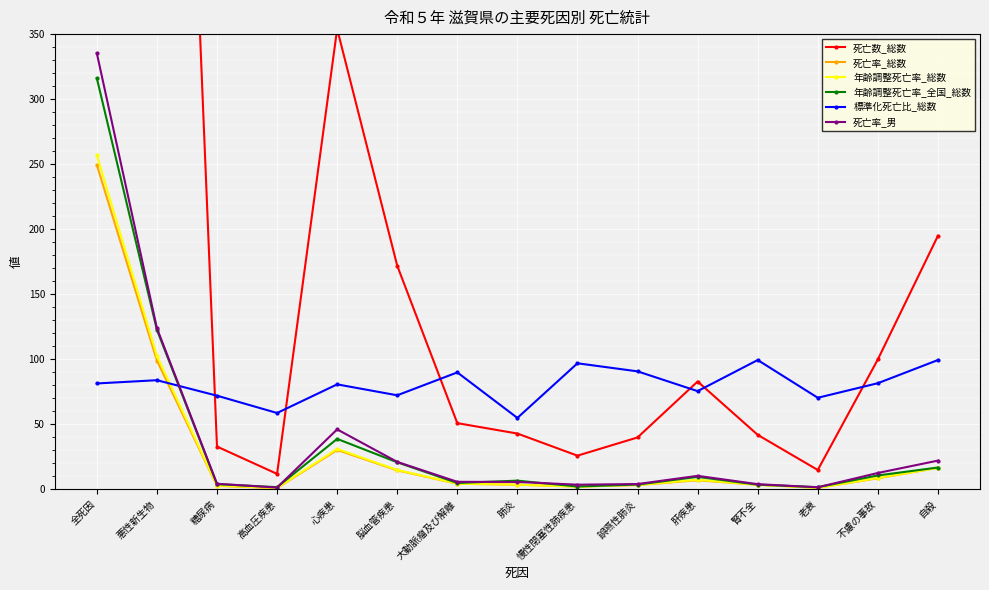

Reading left to right, transcribe all the data shown in this chart.

死亡数_総数: 2909.0	1156.0	33.0	12.0	354.0	172.0	51.0	43.0	26.0	40.0	83.0	42.0	15.0	100.0	195.0
死亡率_総数: 249.4	99.1	2.8	1.0	30.4	14.7	4.4	3.7	2.2	3.4	7.1	3.6	1.3	8.6	16.7
年齢調整死亡率_総数: 256.9	102.7	3.0	1.2	31.2	15.0	4.5	3.7	2.2	3.5	7.5	3.6	1.2	8.9	16.6
年齢調整死亡率_全国_総数: 316.1	122.7	4.1	1.8	38.9	20.9	5.0	6.8	2.3	3.8	9.7	3.7	1.8	10.8	16.9
標準化死亡比_総数: 81.5	84.0	72.1	58.8	80.8	72.4	90.0	55.0	97.0	90.8	75.6	99.5	70.5	81.7	99.5
死亡率_男: 335.3	124.0	4.4	1.5	46.2	21.2	5.9	5.8	3.7	4.2	10.5	4.1	1.7	12.7	22.2